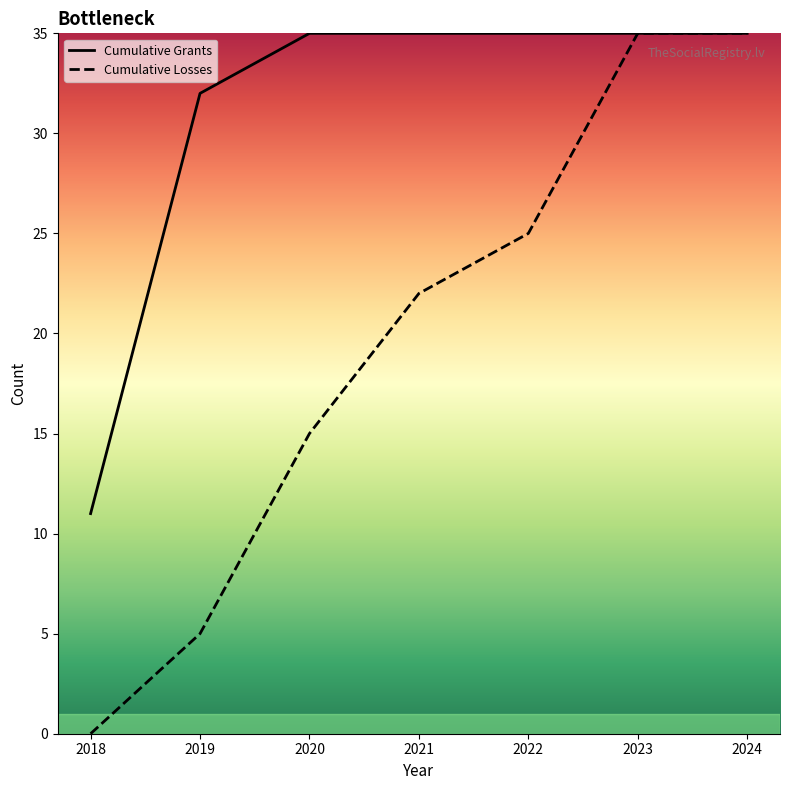

At how many categories does at least one series exceed 16?

6